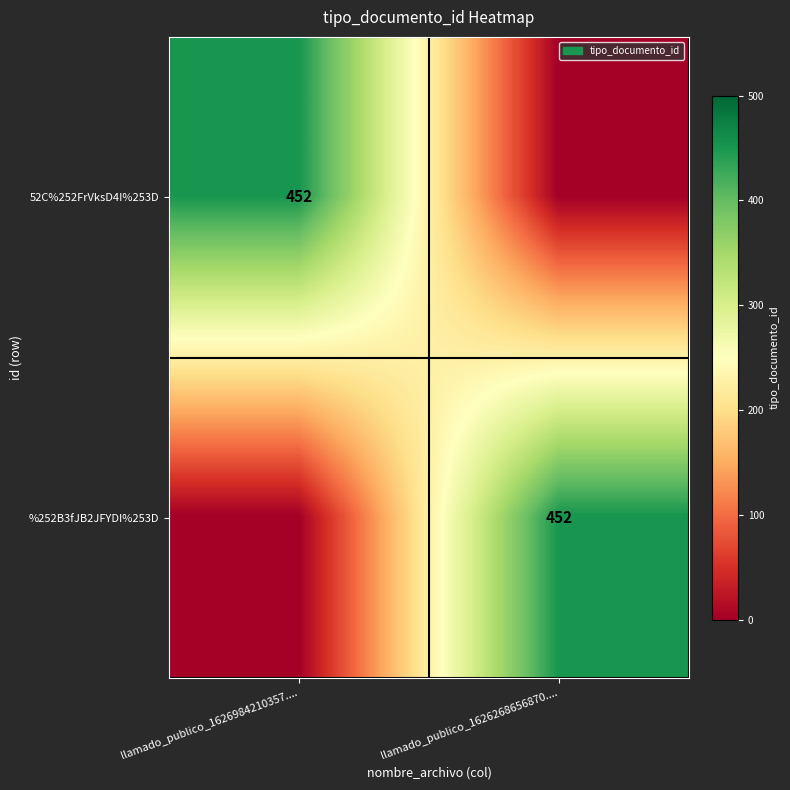

The value of 52C%252FrVksD4I%253D at llamado_publico_1626984210357.... is 452. True or false?

True